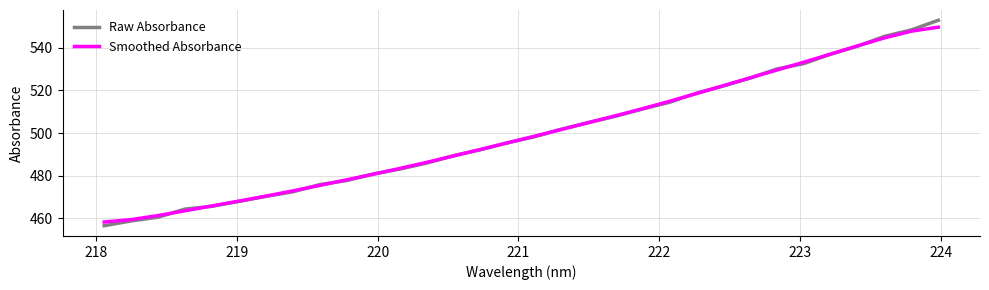

What is the minimum value for Smoothed Absorbance?

458.3